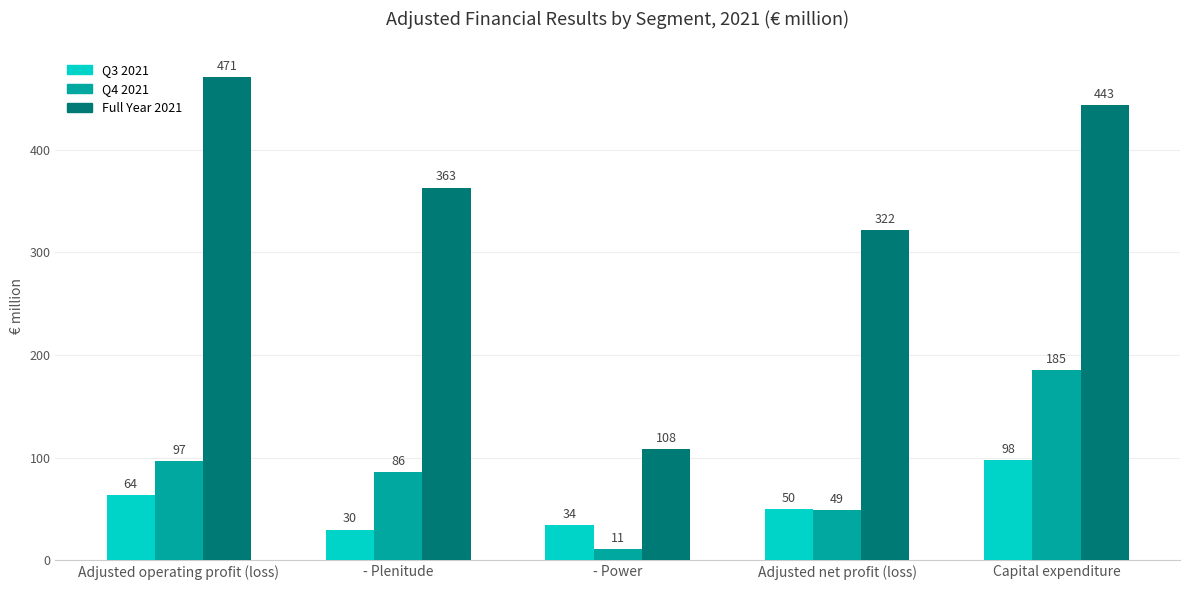

The value of Q3 2021 at - Plenitude is 30. True or false?

True